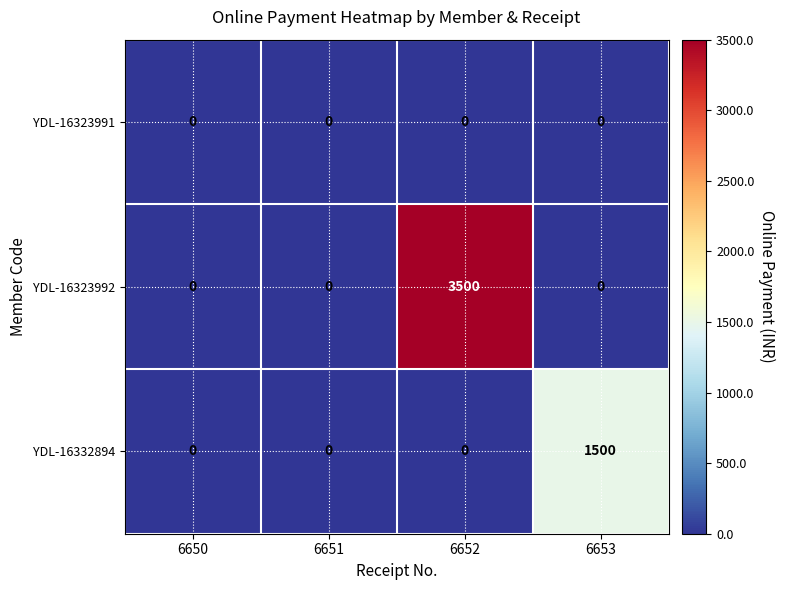

Is it true that YDL-16332894 equals 1500 at 6653?

True